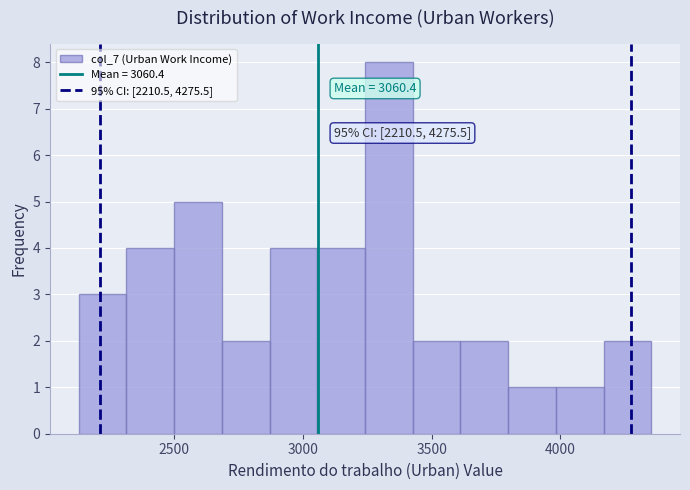

Read against the x-axis, roughly where is the centre of the tallest bar?

3350